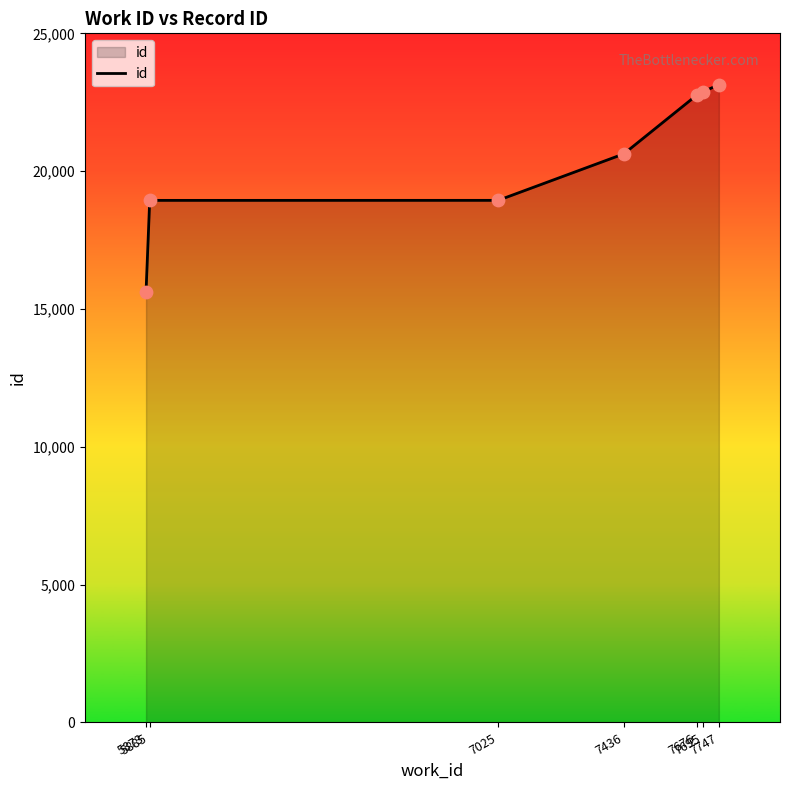

Between 7025 and 7436, which is larger?

7436